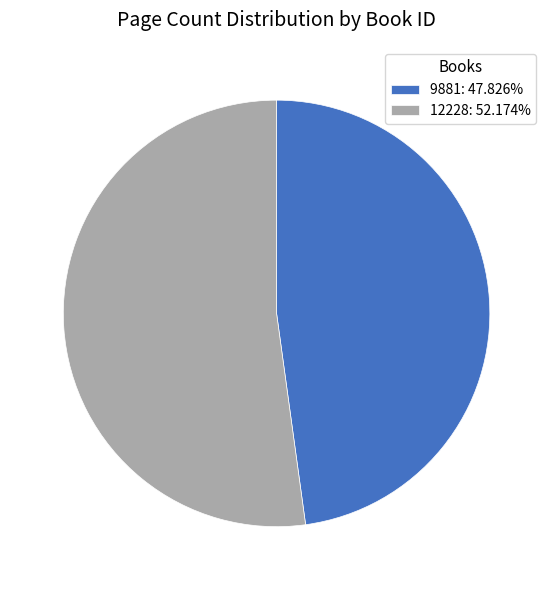

Between 9881 and 12228, which is larger?

12228